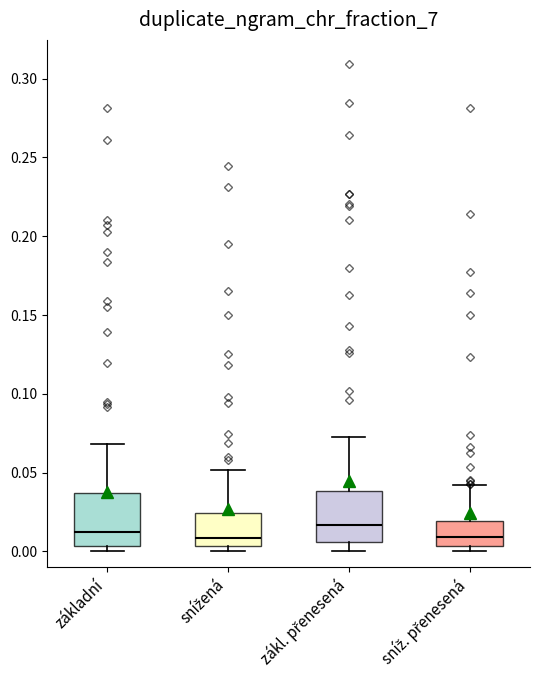

Reading left to right, read every box against the y-axis: the position of its median line, the range the box covers, and the ends of its whiskers. The values are not printed on the chart, so give them approximately, as read against the axis.

základní: median 0.010, box 0.005 to 0.035, whiskers 0.000 to 0.070
snížená: median 0.010, box 0.005 to 0.025, whiskers 0.000 to 0.050
zákl. přenesená: median 0.015, box 0.005 to 0.040, whiskers 0.000 to 0.075
sníž. přenesená: median 0.010, box 0.005 to 0.020, whiskers 0.000 to 0.040